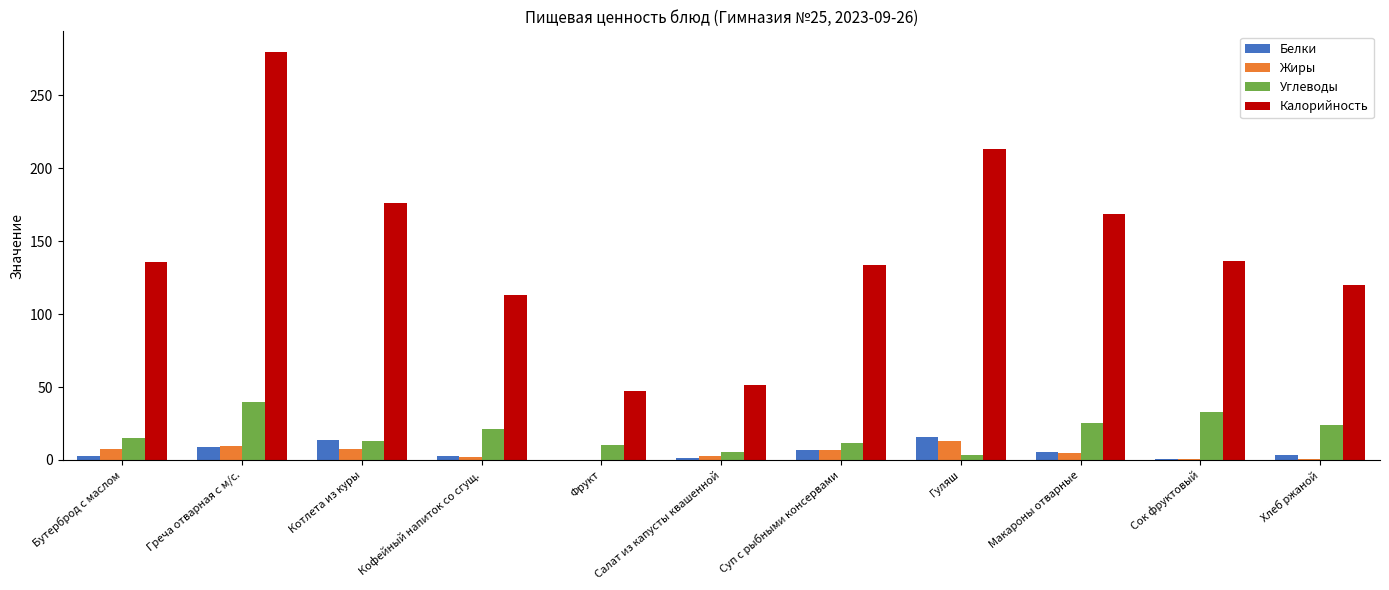

Which series has the largest range (max minus min)?

Калорийность